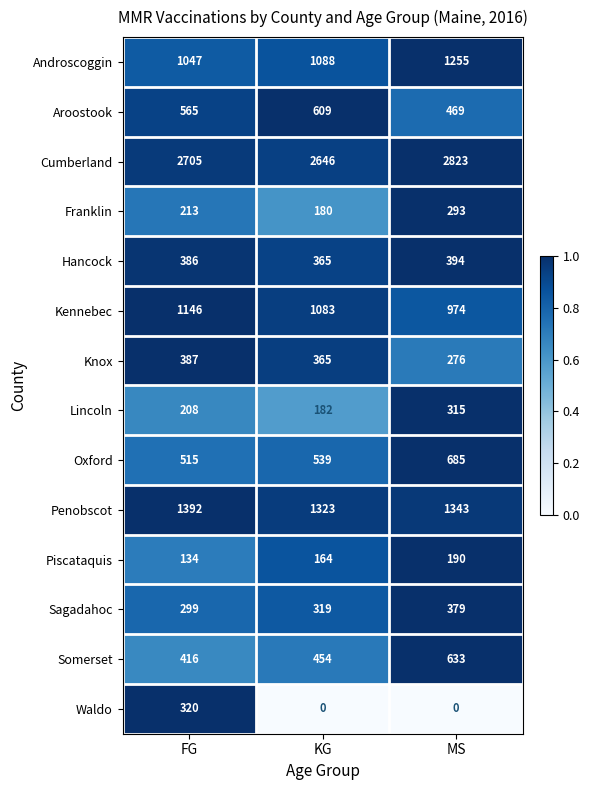

Which series has the largest range (max minus min)?

Waldo